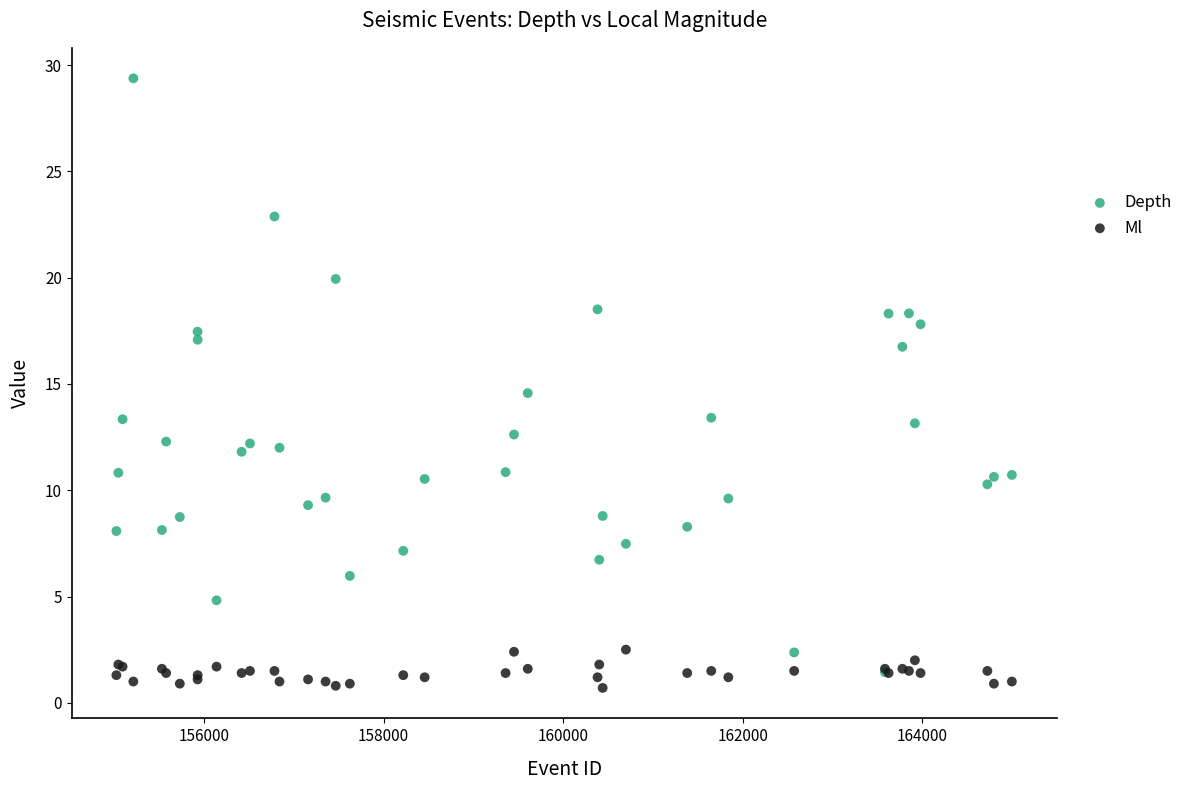

Across all series, what Y value is closest to 15?

14.6